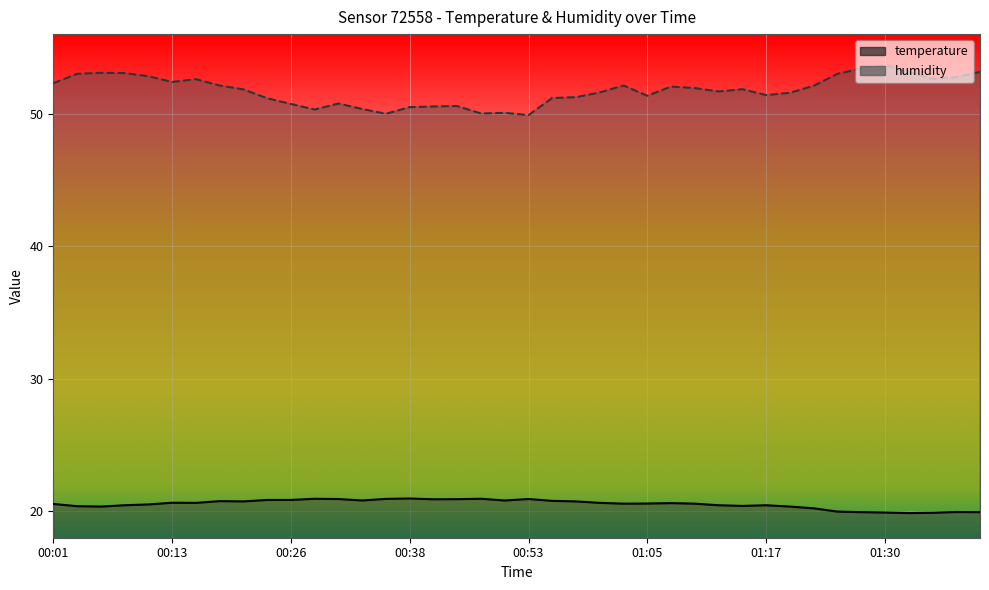

What is the total value across all series at 00:38?

71.5